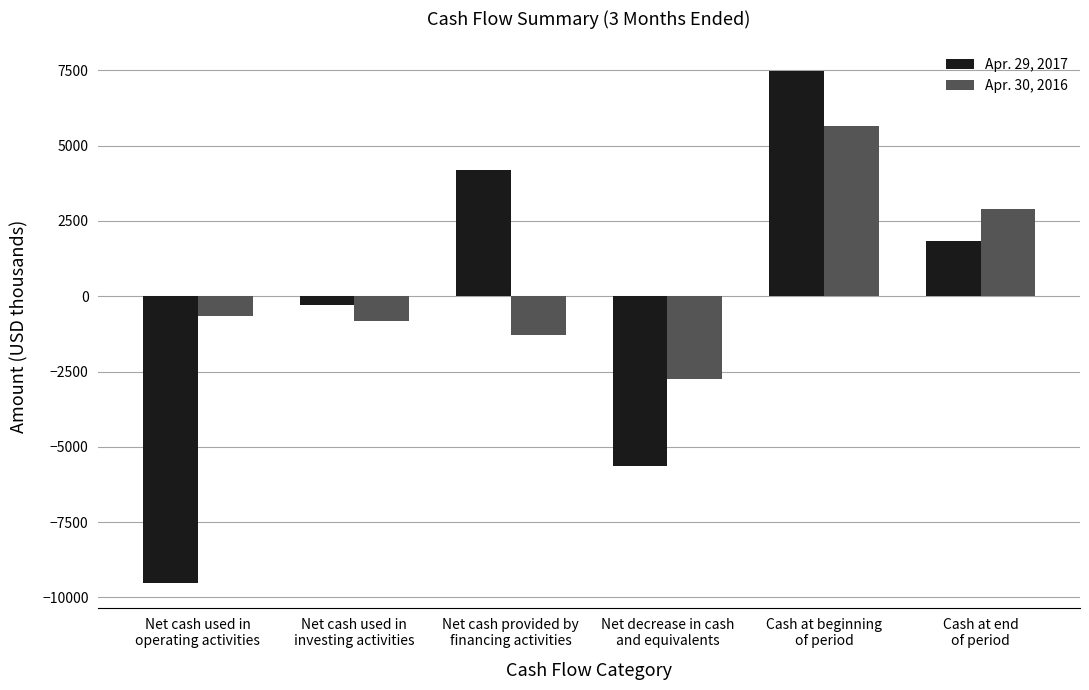

What is the difference between the highest and lowest values at Net decrease in cash
and equivalents?

2873